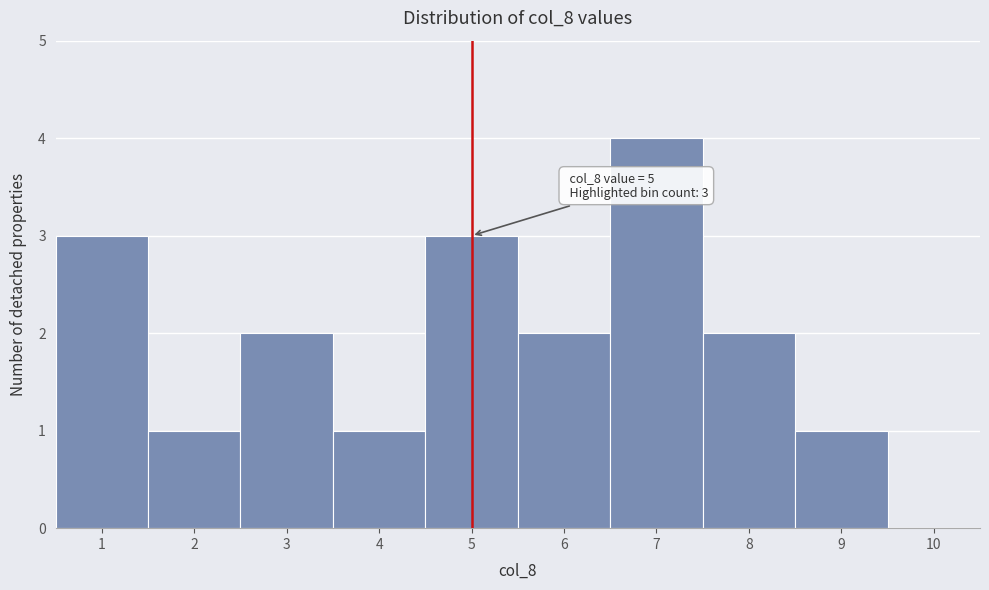

Which range on the x-axis has the tallest bar?

6.5 to 7.5